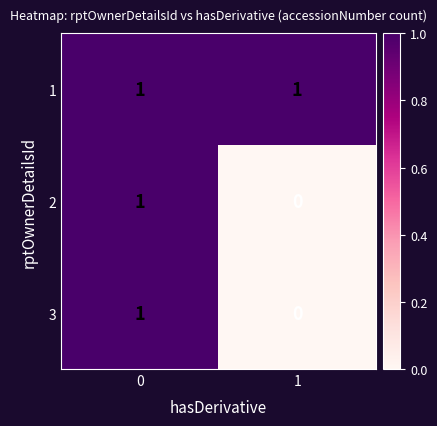

Reading left to right, list all the values displayed in this chart.

1: 0=1	1=1
2: 0=1	1=0
3: 0=1	1=0